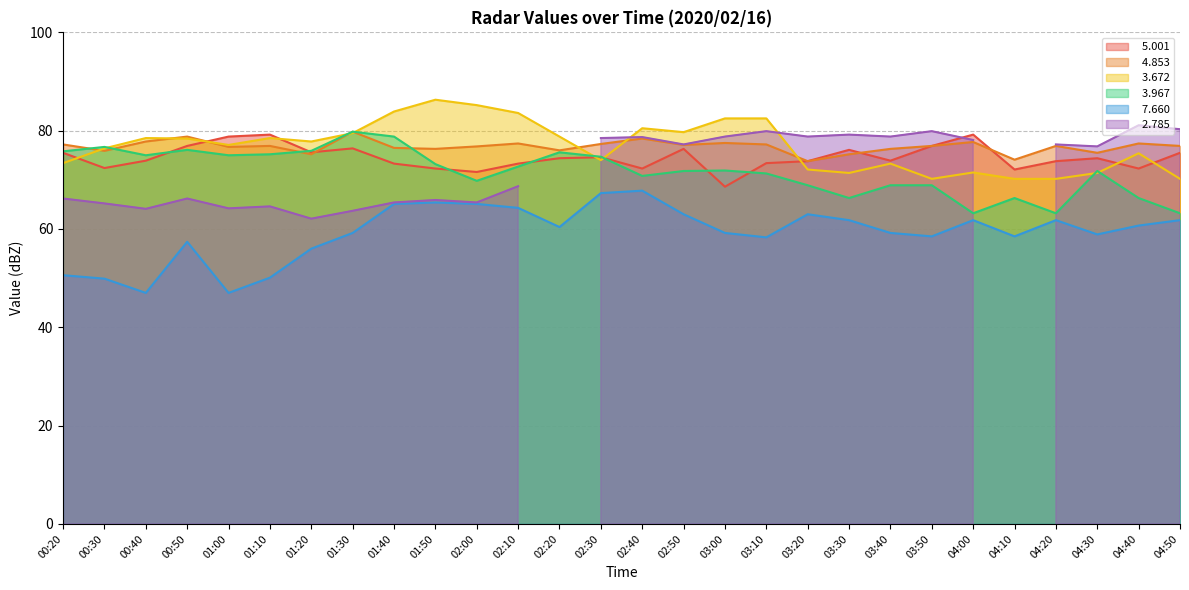

Where is   7.660 nearest to the value 57?

00:50